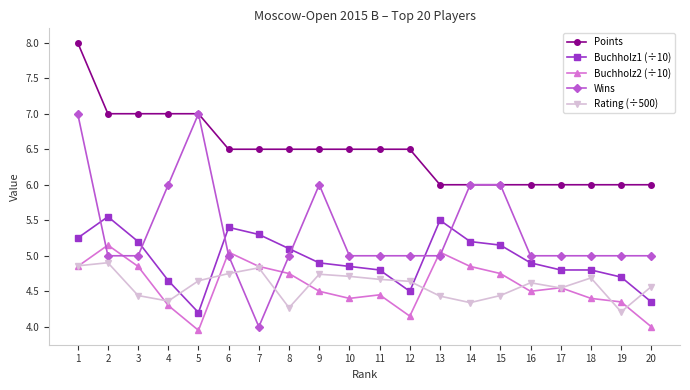

What is the total value across all series at 4?

26.3